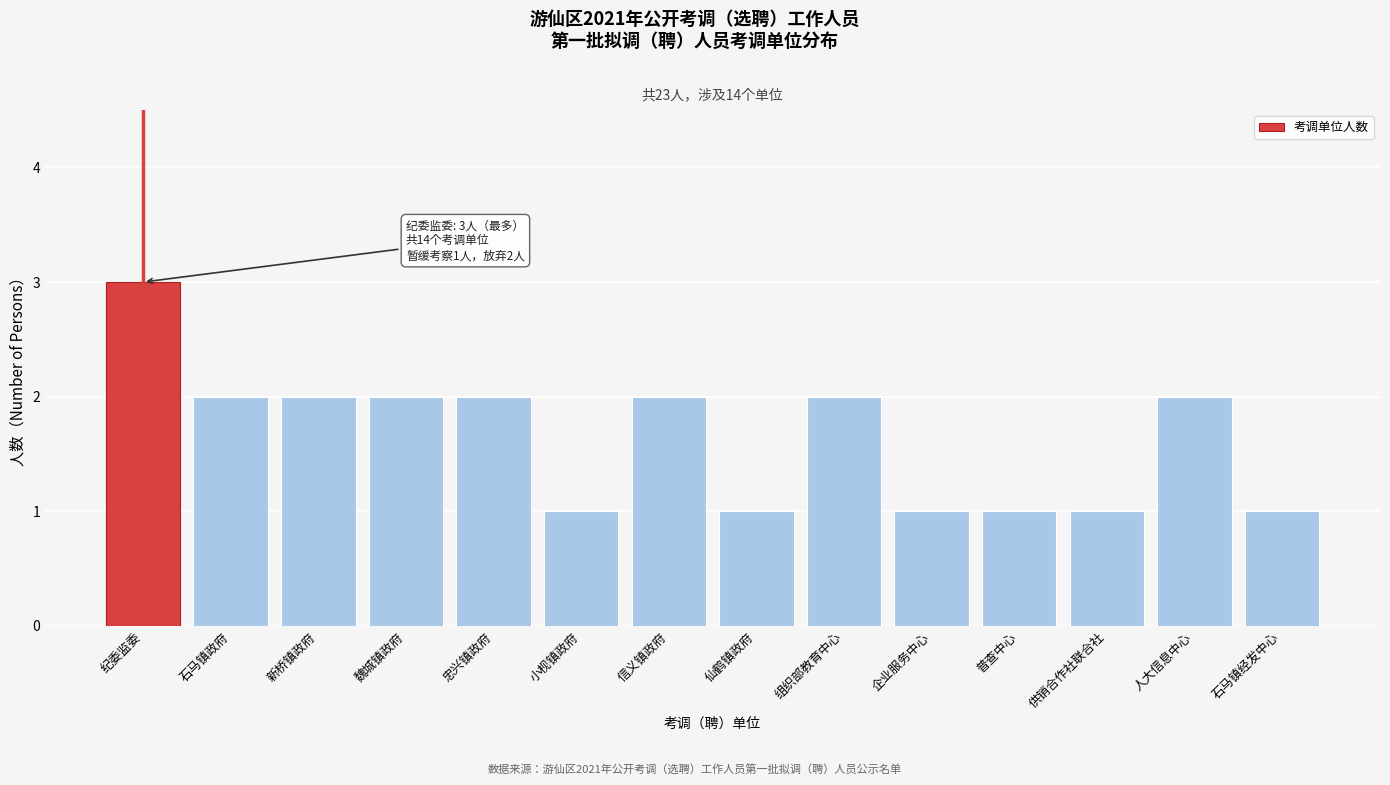

Reading left to right, extract all data points from this chart.

纪委监委=3	石马镇政府=2	新桥镇政府=2	魏城镇政府=2	忠兴镇政府=2	小枧镇政府=1	信义镇政府=2	仙鹤镇政府=1	组织部教育中心=2	企业服务中心=1	普查中心=1	供销合作社联合社=1	人大信息中心=2	石马镇经发中心=1